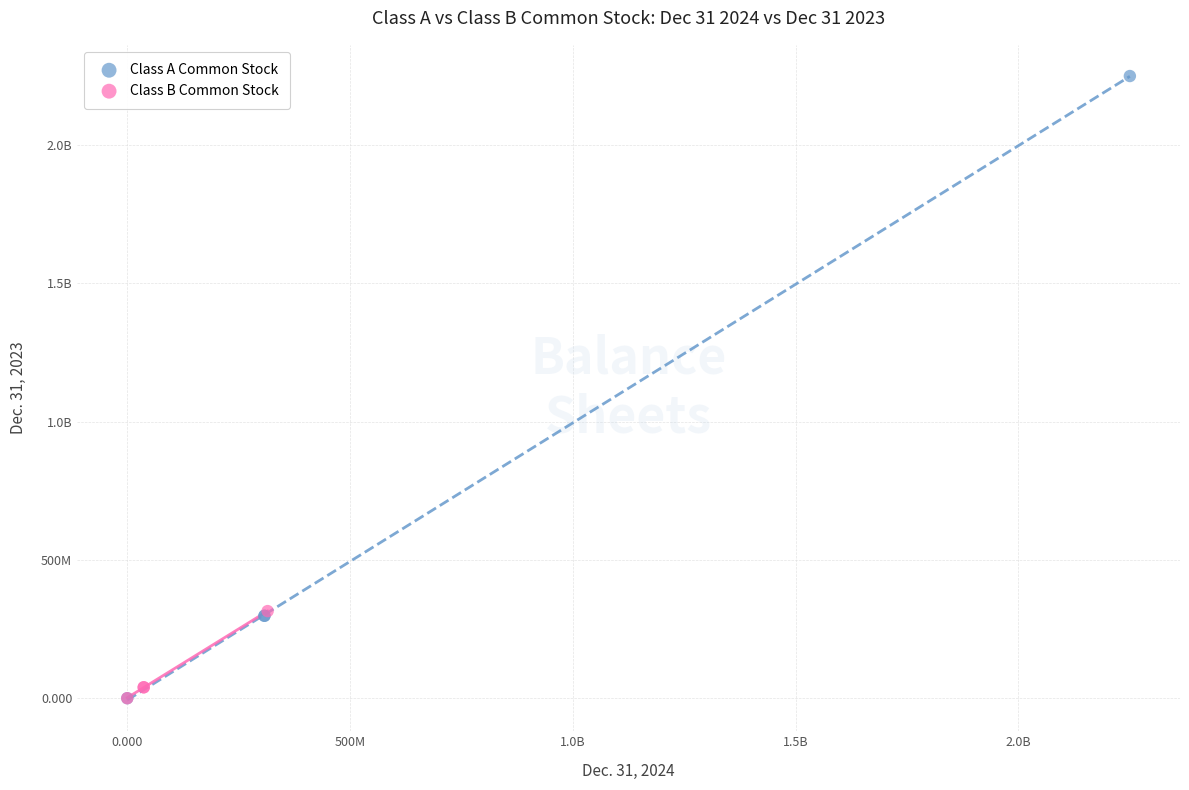

What are all the series names shown in the legend?

Class A Common Stock, Class B Common Stock